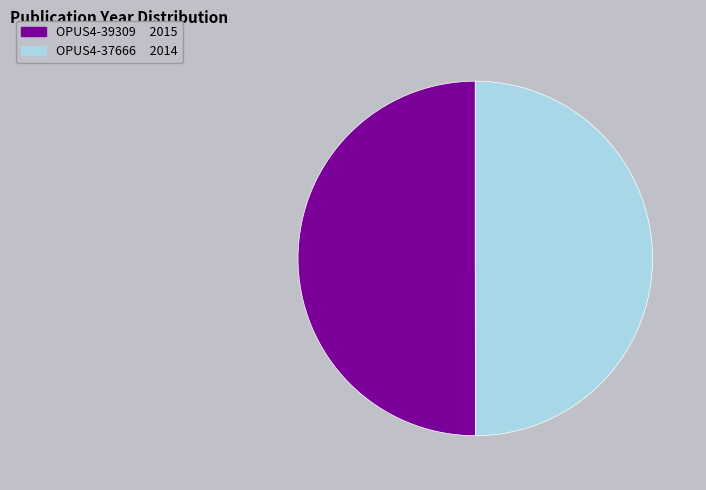

Combined, do OPUS4-39309 and OPUS4-37666 account for over 50%?

Yes